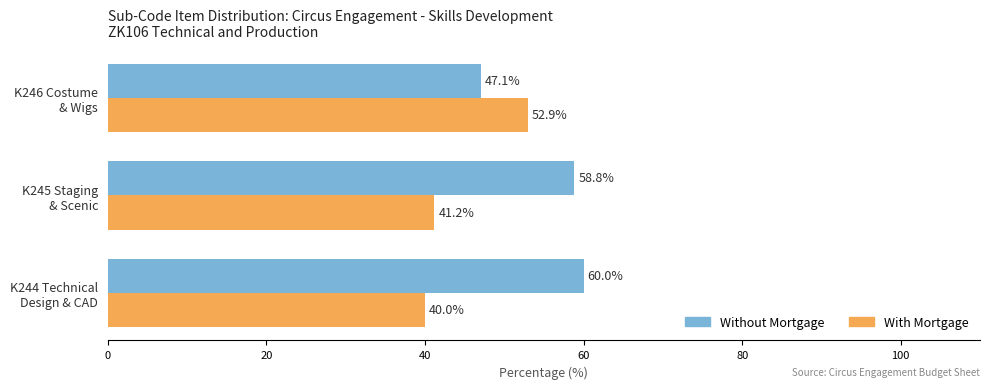

What is the difference between the maximum and minimum values in the With Mortgage series?

12.9